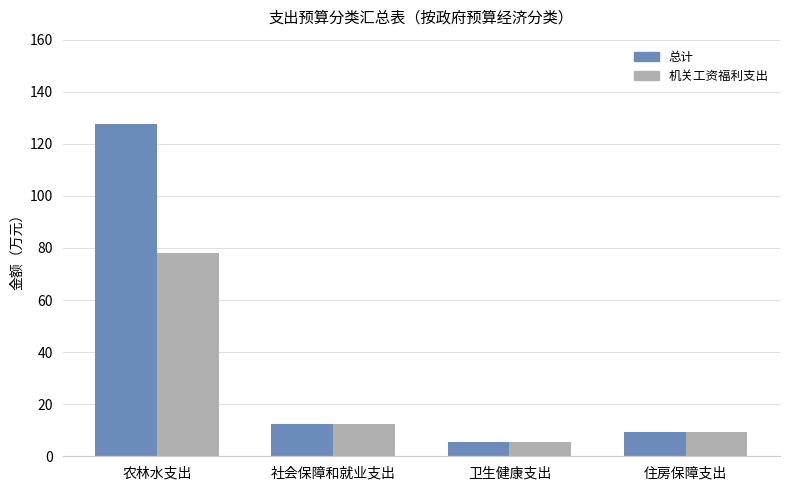

What is the difference between the 总计 values at 卫生健康支出 and 住房保障支出?

4.0